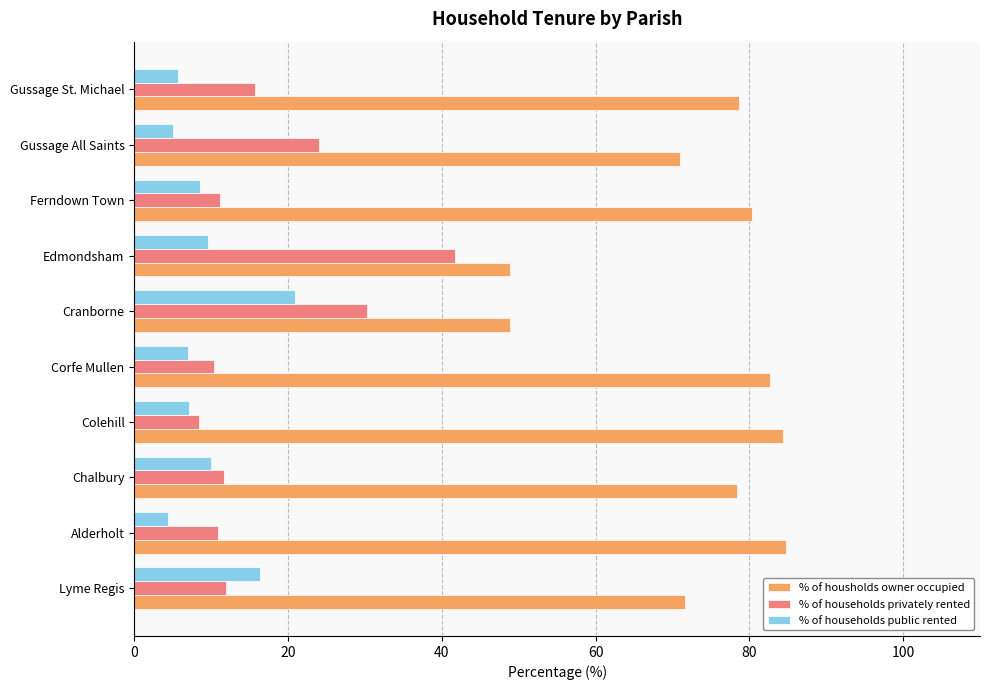

At Edmondsham, list the series in order from smallest to largest.

% of households public rented, % of households privately rented, % of housholds owner occupied